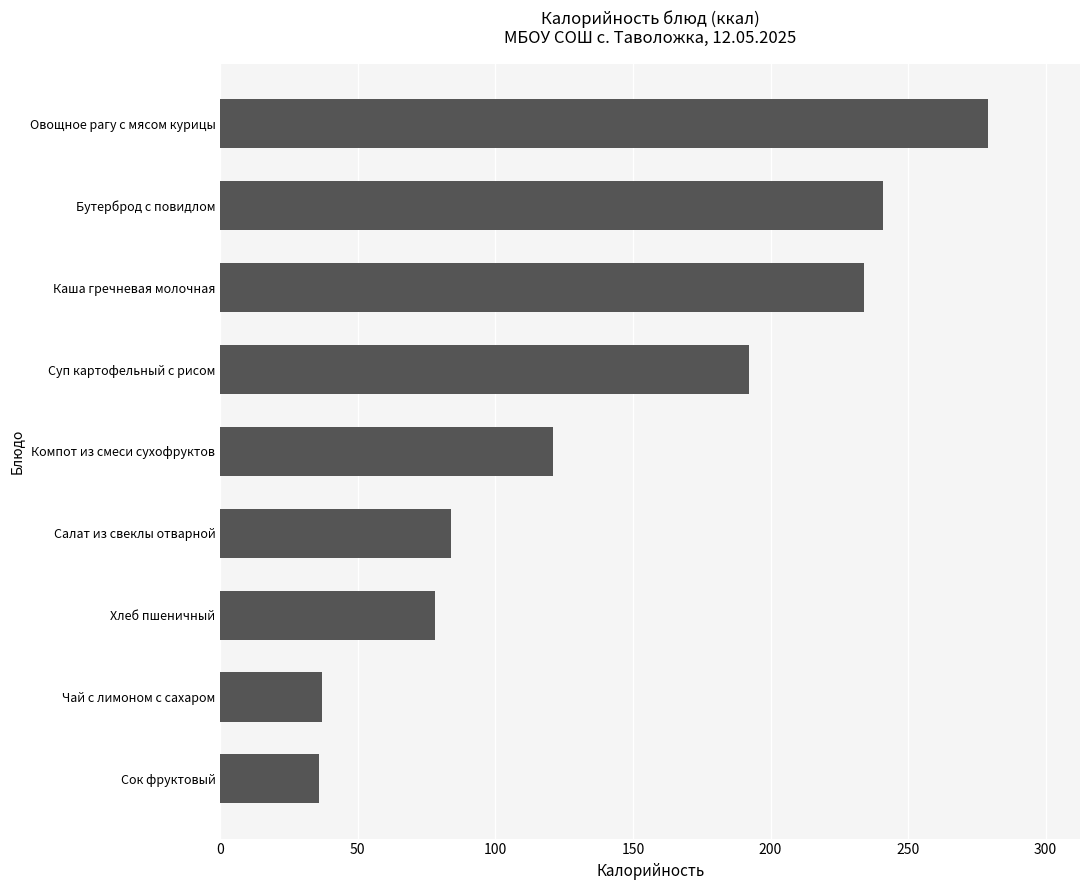

What value does the data have at Сок фруктовый?

36